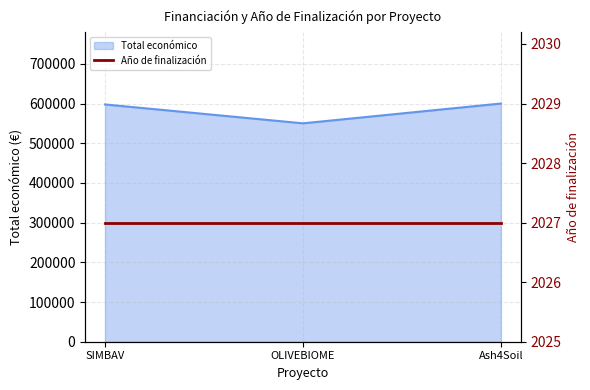

What is the difference between the values at Ash4Soil and OLIVEBIOME?

49889